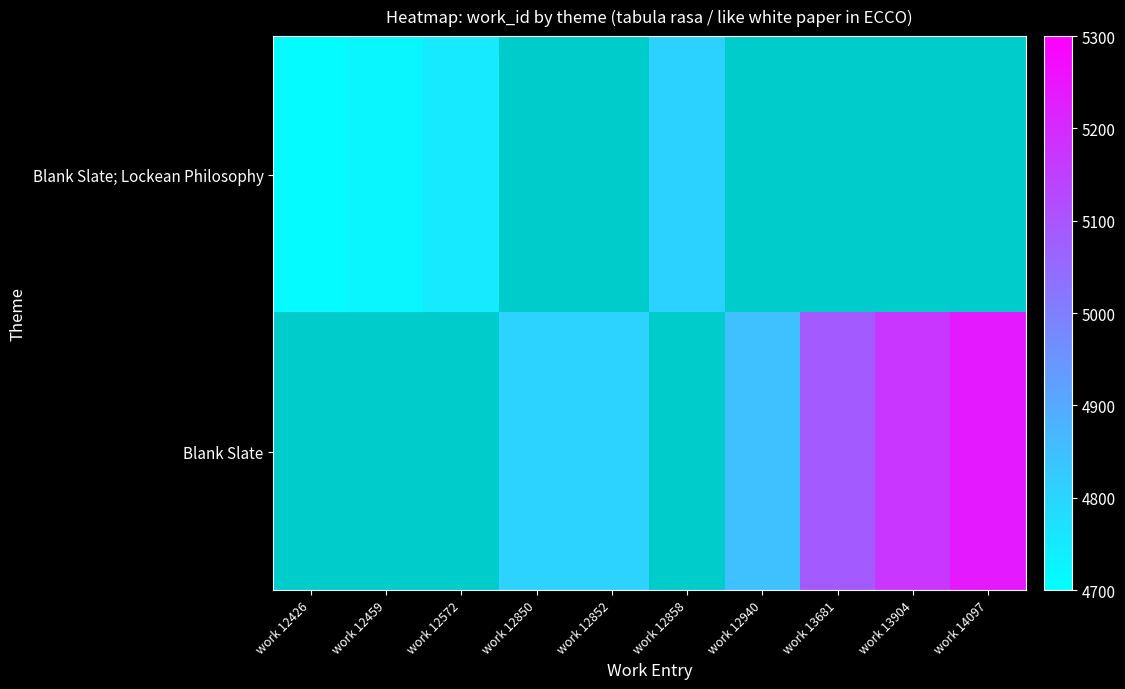

Between work 12940 and work 12459, which is larger?

work 12459